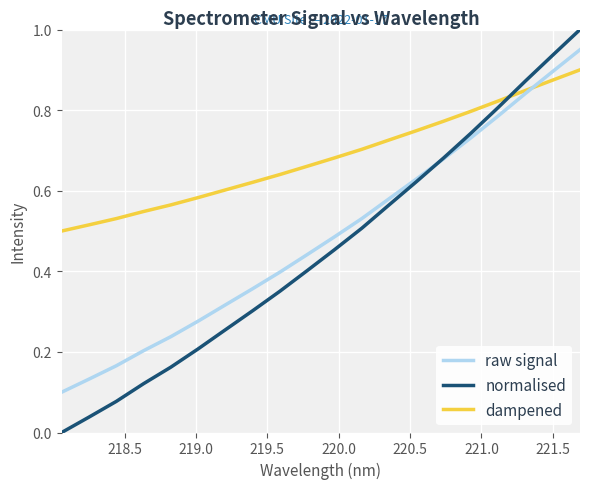

How many lines are shown in the chart?

3